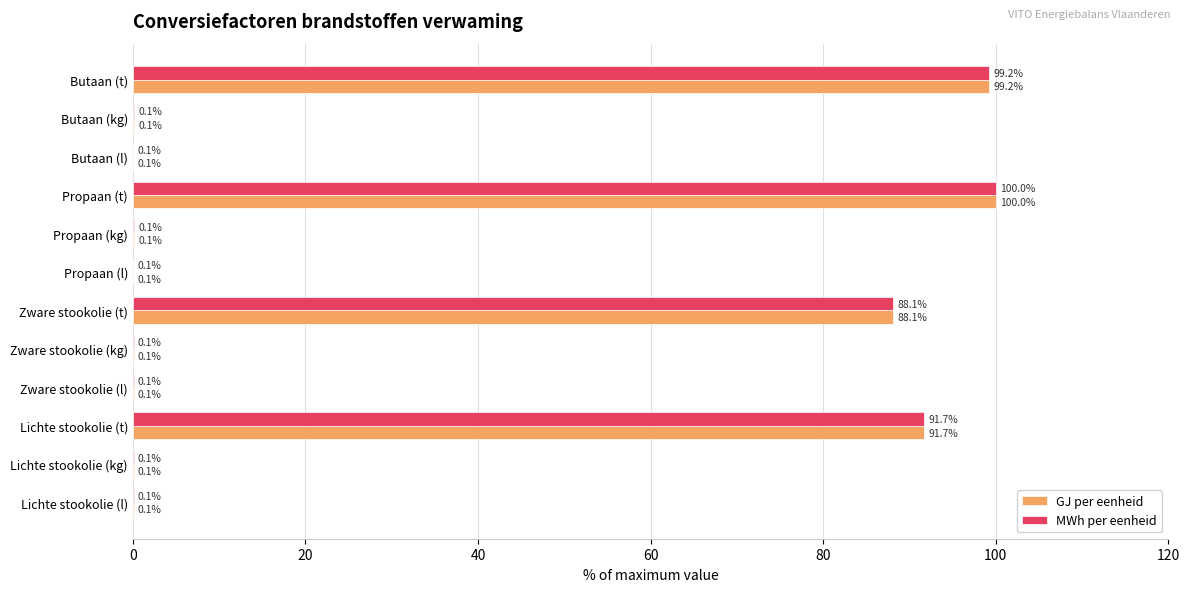

Is it true that MWh per eenheid equals 0.1 at Propaan (l)?

True